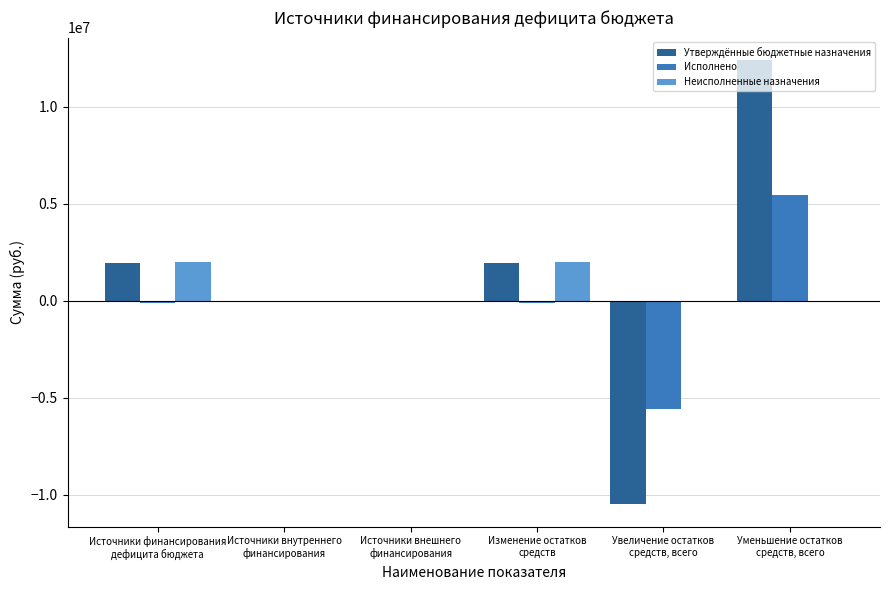

What is the sum of all Утверждённые бюджетные назначения values?

5768400.0